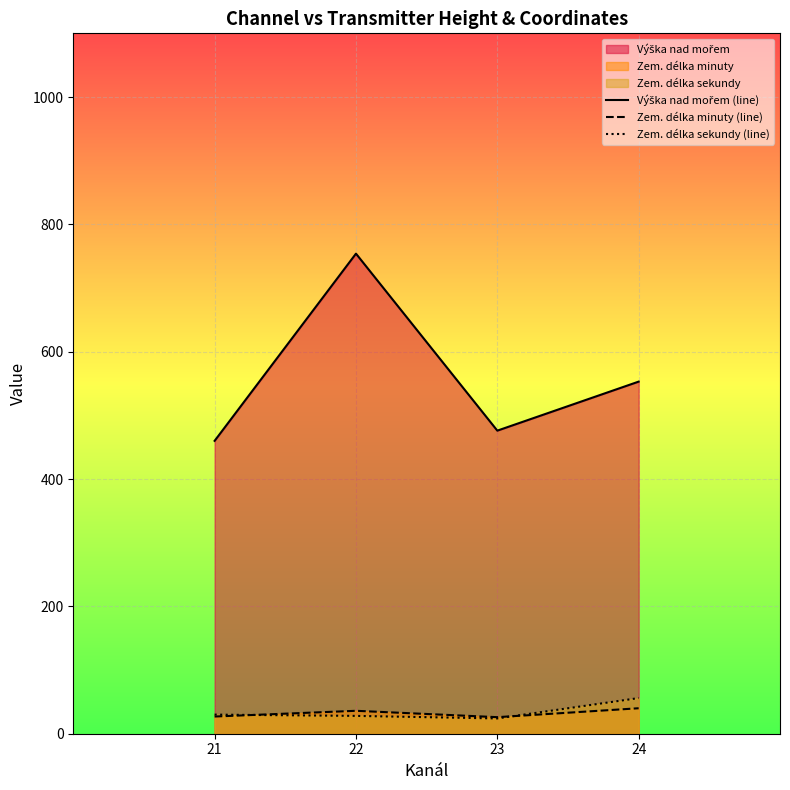

How many data points in Zem. délka minuty (line) are above 36?

1